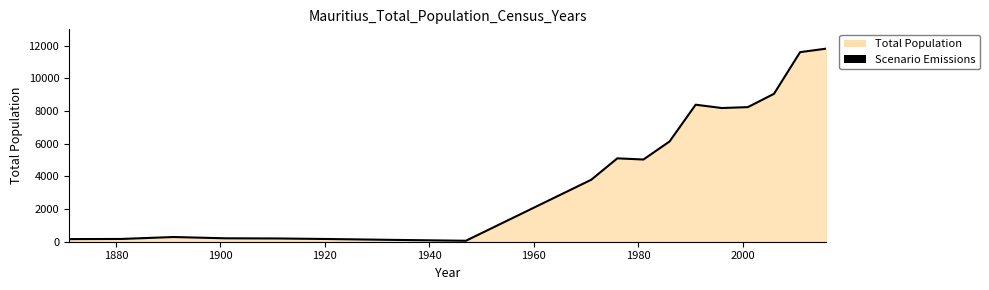

What is the maximum value shown in the chart?

11815